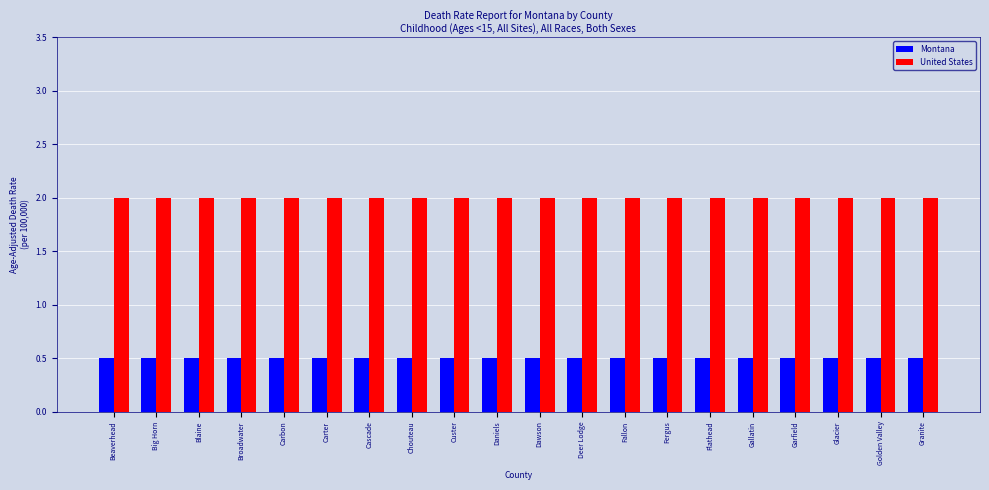

Rank the series by their maximum value, from lowest to highest.

Montana, United States